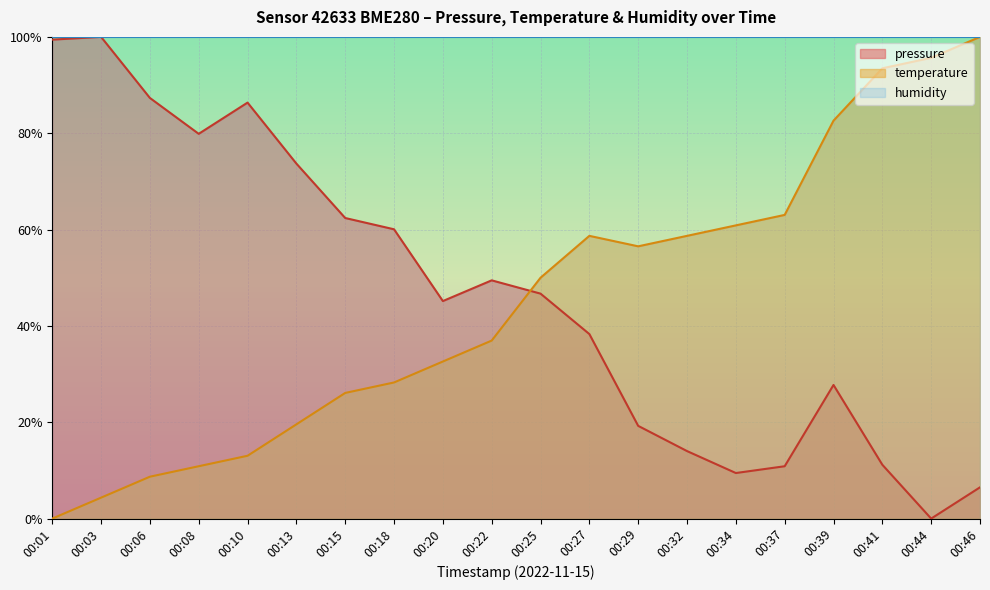

At which label is temperature closest to 50?

00:25